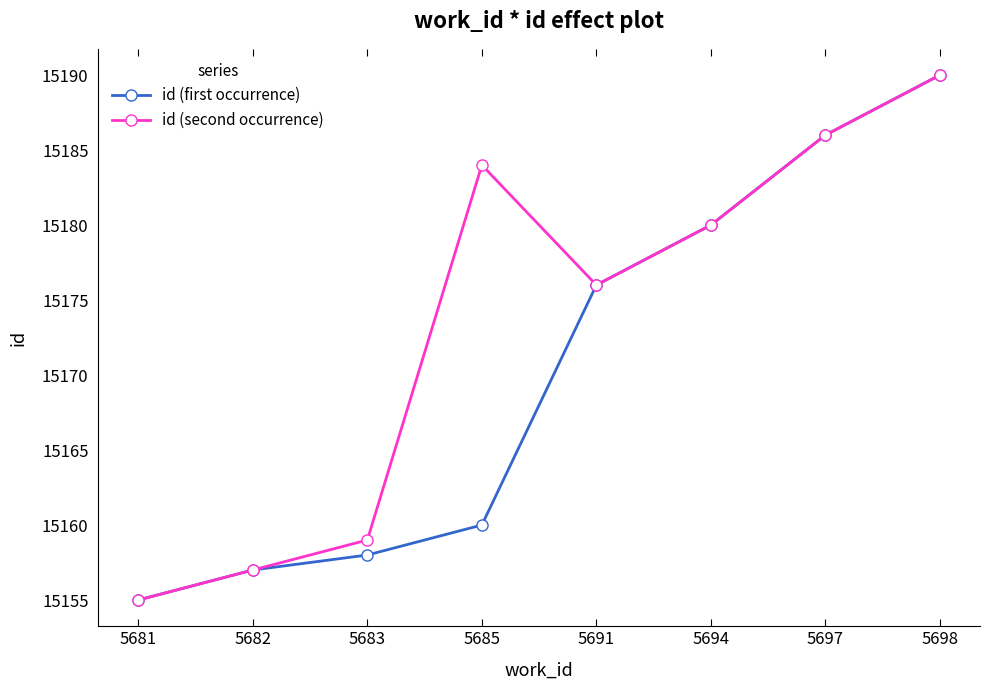

What is the difference between the id (first occurrence) values at 5691 and 5682?

19